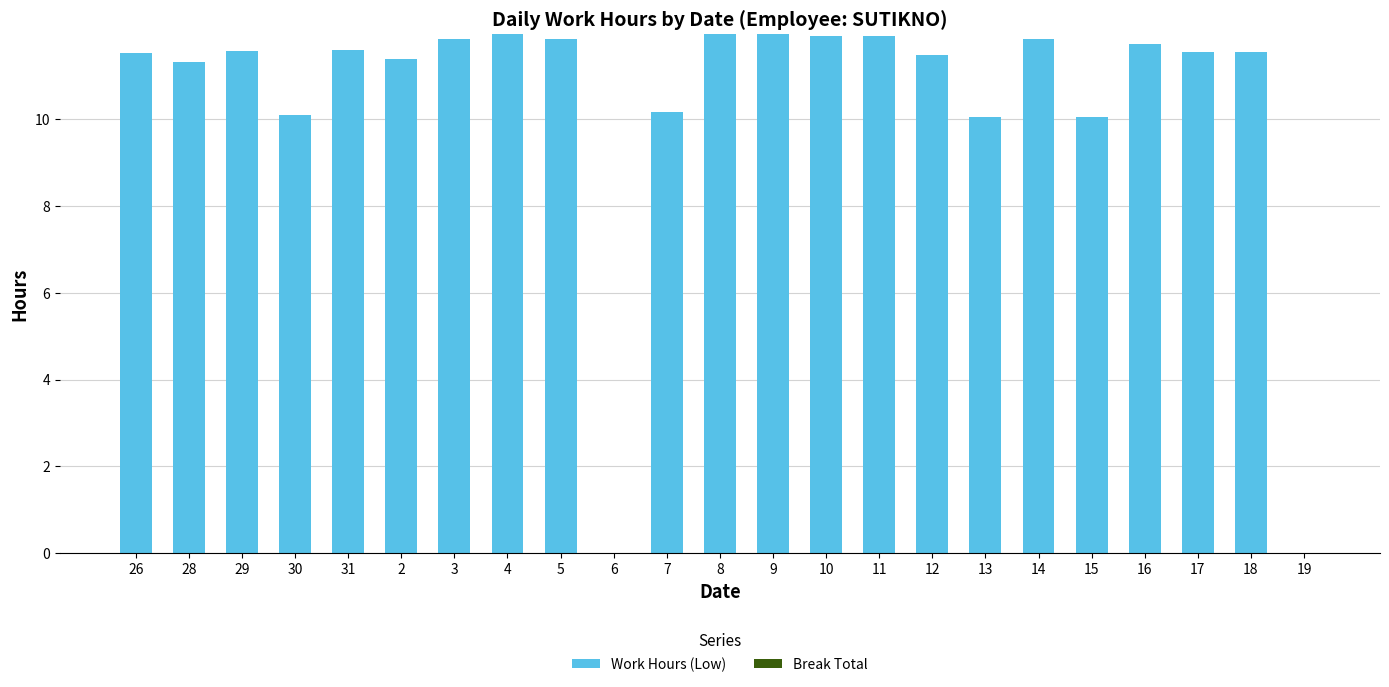

Count the number of categories in the chart.

23